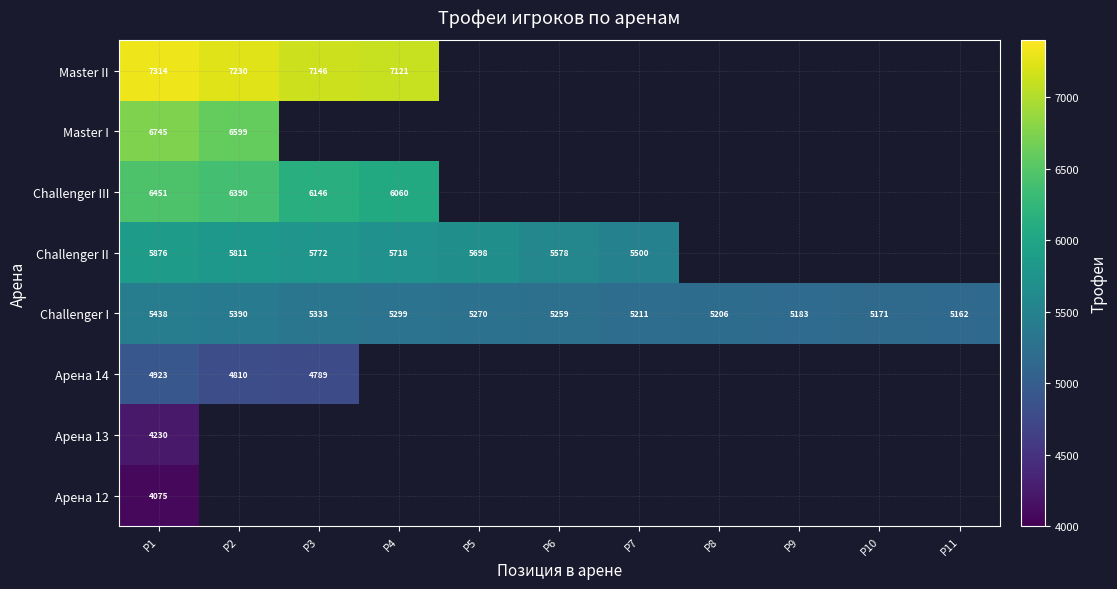

The value of Challenger I at P1 is 1199. True or false?

False